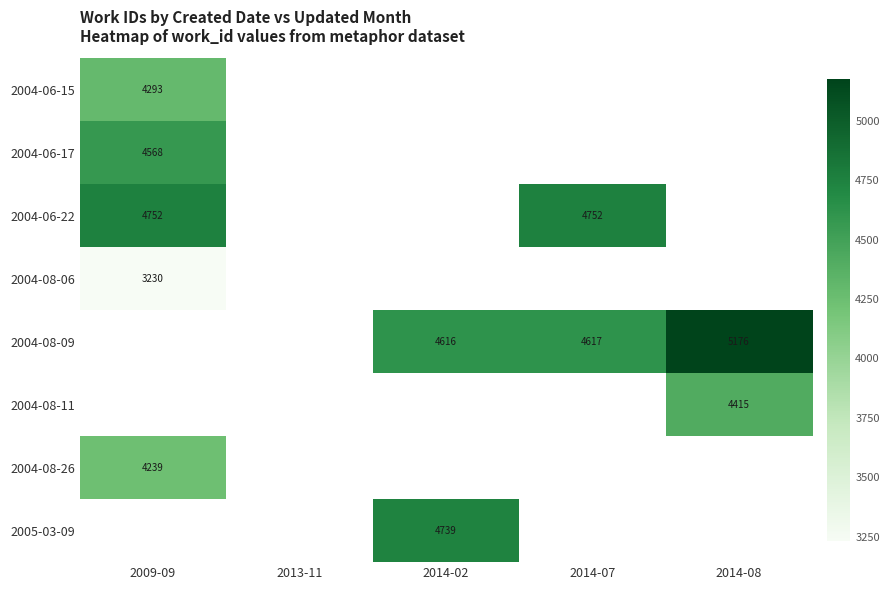

What is the sum of the 2004-08-09 values at 2014-02 and 2014-07?

9233